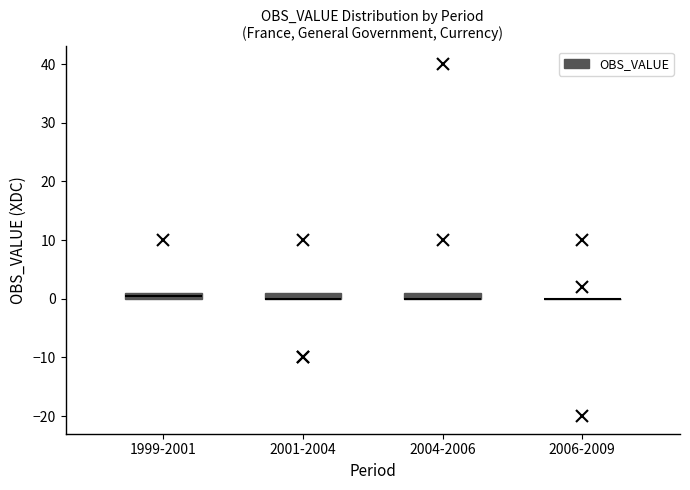

Where is the upper edge of the box for 2004-2006 on the y-axis? The values are not printed on the chart, so give them approximately, as read against the axis.

1